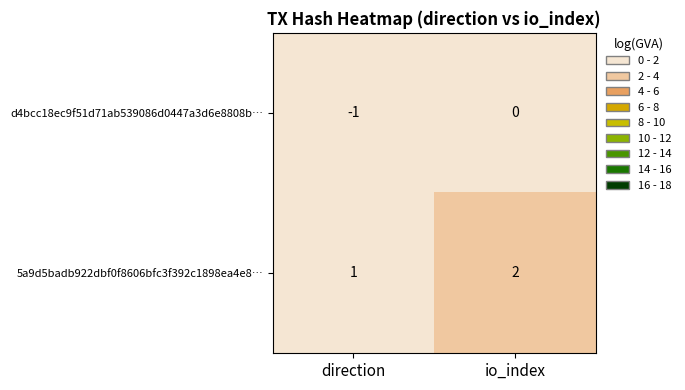

What is the sum of all 5a9d5badb922dbf0f8606bfc3f392c1898ea4e8… values?

3